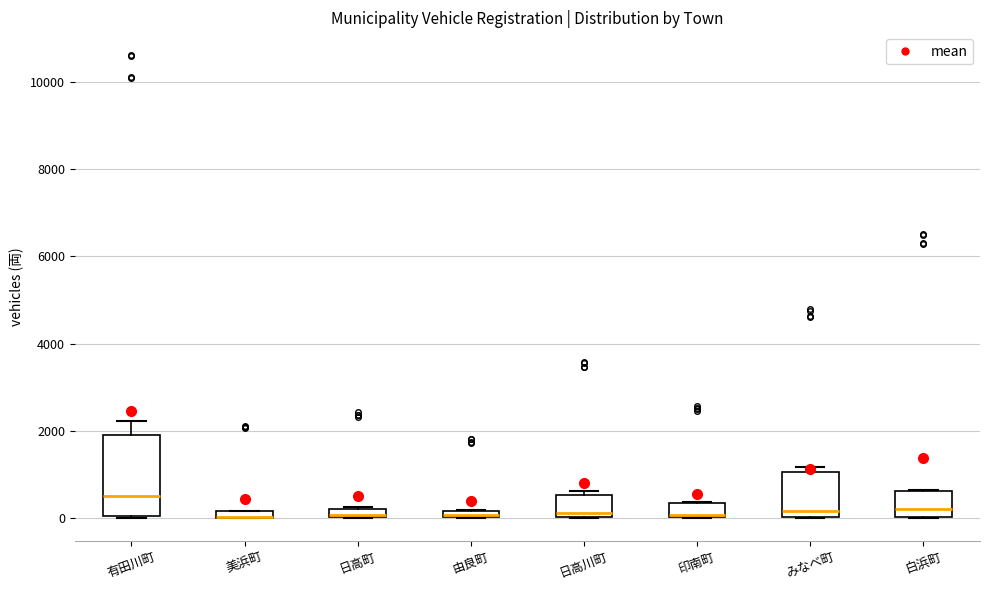

Comparing the boxes themselves (not the whiskers), which one is the tallest?

有田川町